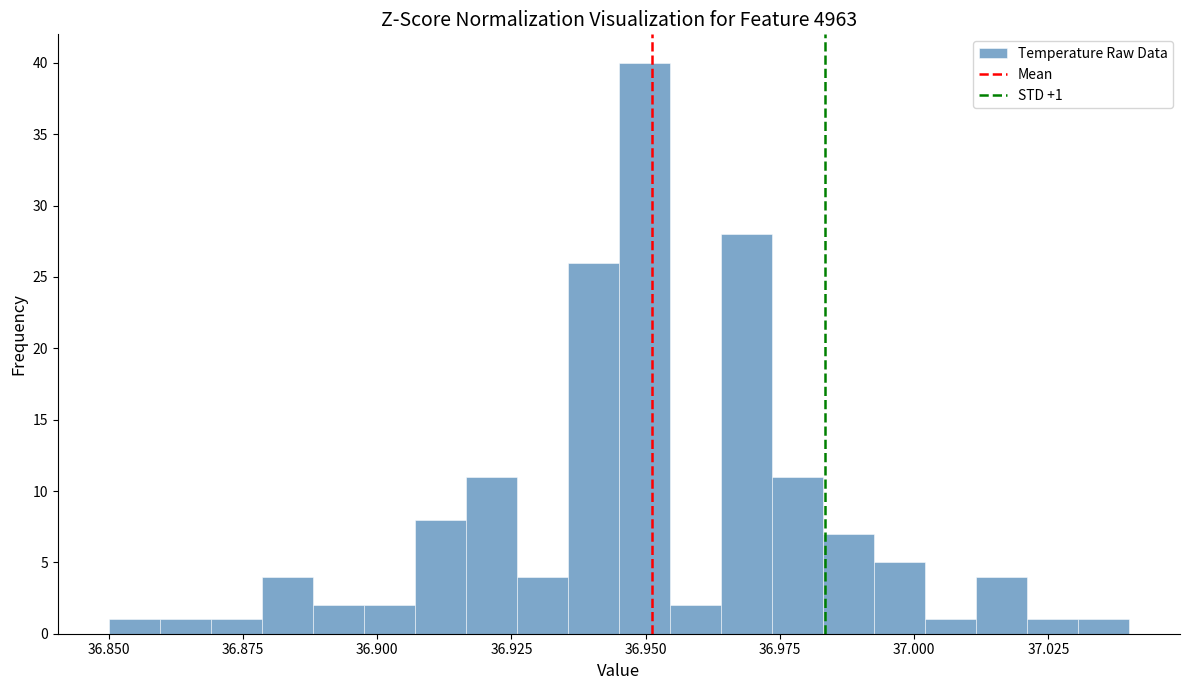

Read against the x-axis, roughly where is the centre of the tallest bar?

36.950